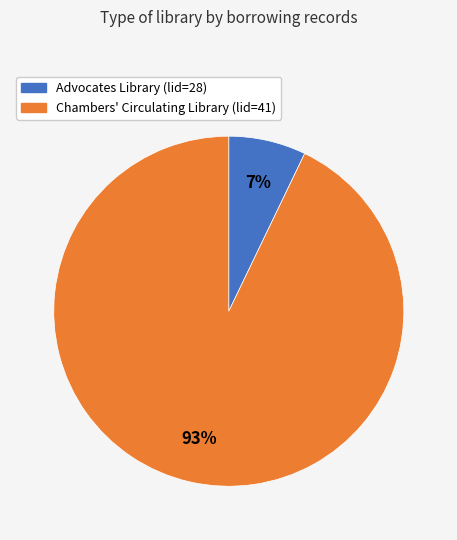

To the nearest percent, what is the average slice percentage?

50%